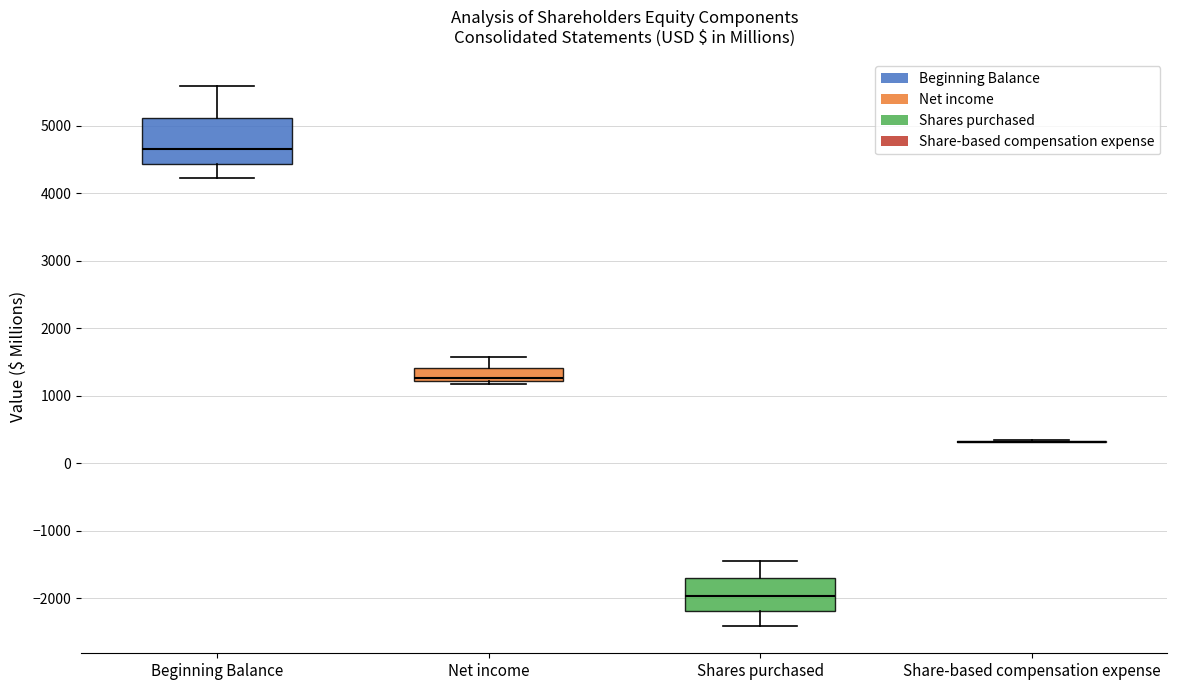

Reading left to right, transcribe this box plot: for each box, give where its median line is, the range the box spans, and where its two whiskers end, as read against the y-axis. The values are not printed on the chart, so give them approximately, as read against the axis.

Beginning Balance: median 4600, box 4400 to 5100, whiskers 4200 to 5600
Net income: median 1300, box 1200 to 1400, whiskers 1200 (just below the box's lower edge) to 1600
Shares purchased: median -2000, box -2200 to -1700, whiskers -2400 to -1500
Share-based compensation expense: box collapsed to a line at 300, whiskers 300 to 300